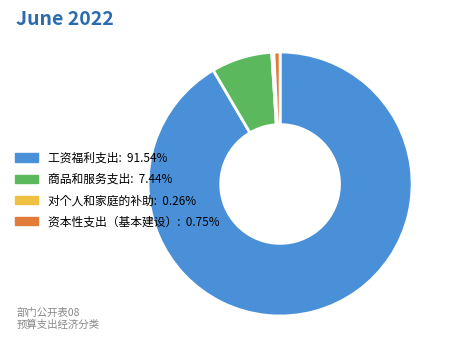

Which category has the biggest portion of the pie?

工资福利支出